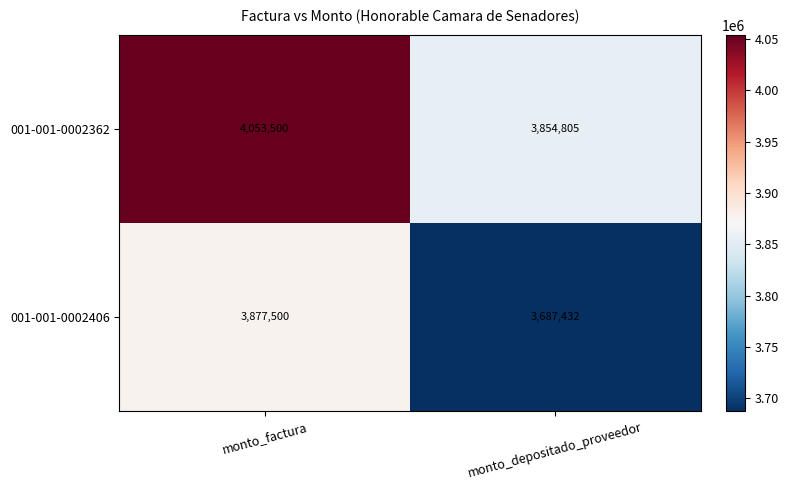

At which category is the sum across all series the highest?

monto_factura